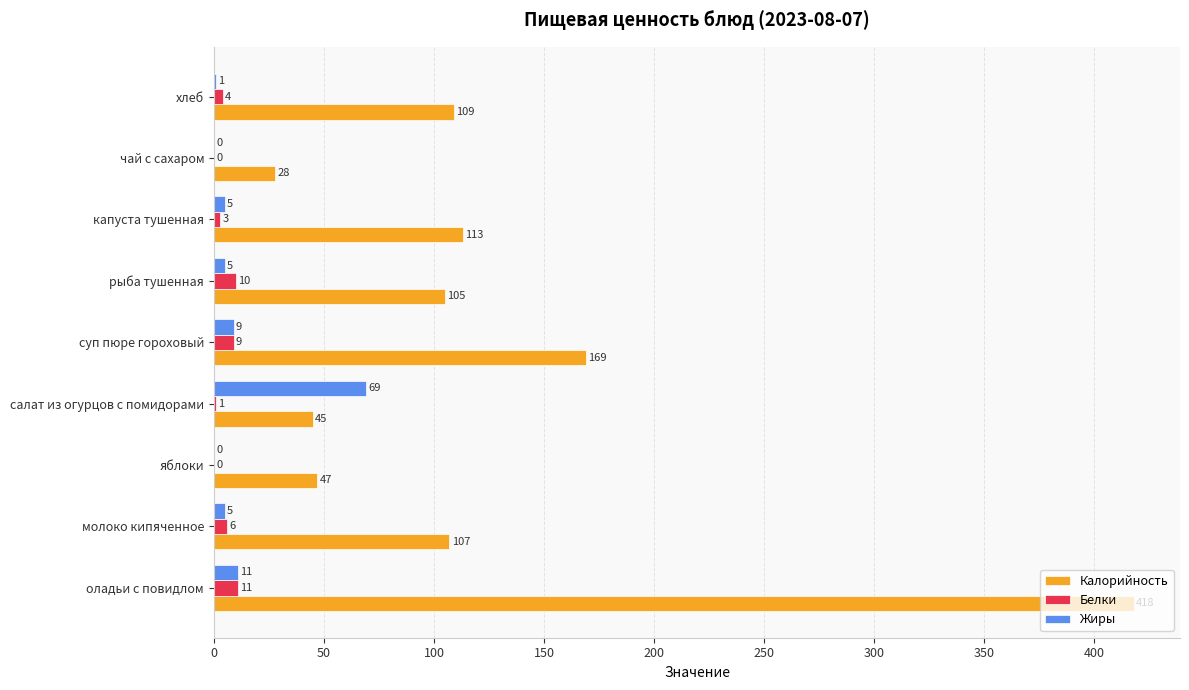

What value does the Белки series have at капуста тушенная, to the nearest 5?

5